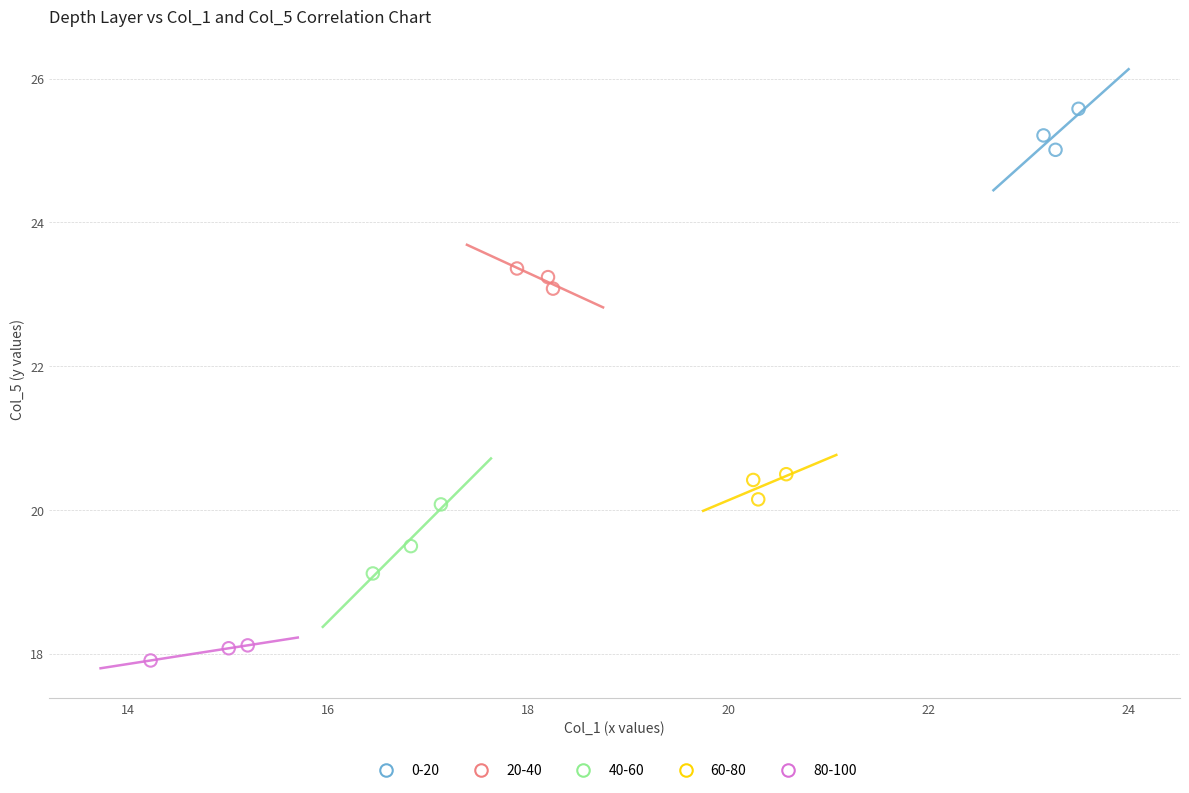

Which series reaches the maximum Y coordinate?

0-20